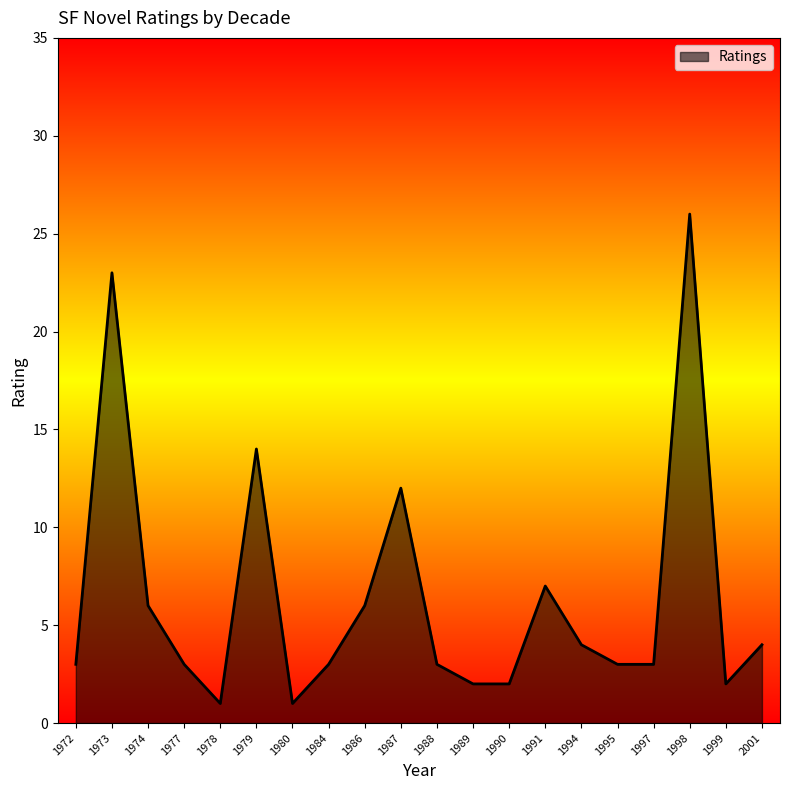

True or false: the data shows 2 at 1986.

False